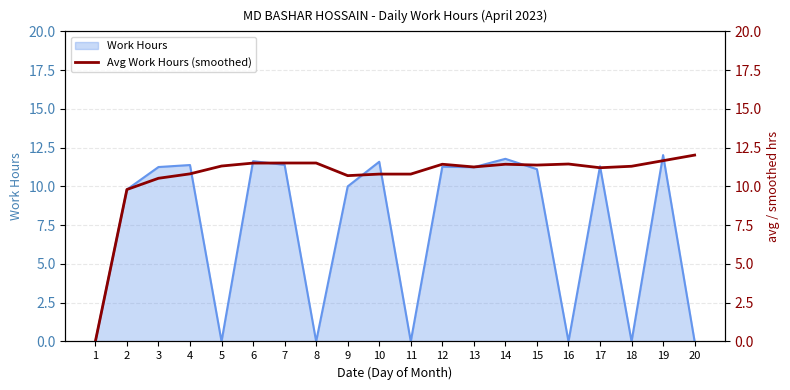

List the labels in order of value, largest first.

20, 19, 7, 8, 6, 16, 12, 14, 15, 5, 18, 13, 17, 4, 10, 11, 9, 3, 2, 1